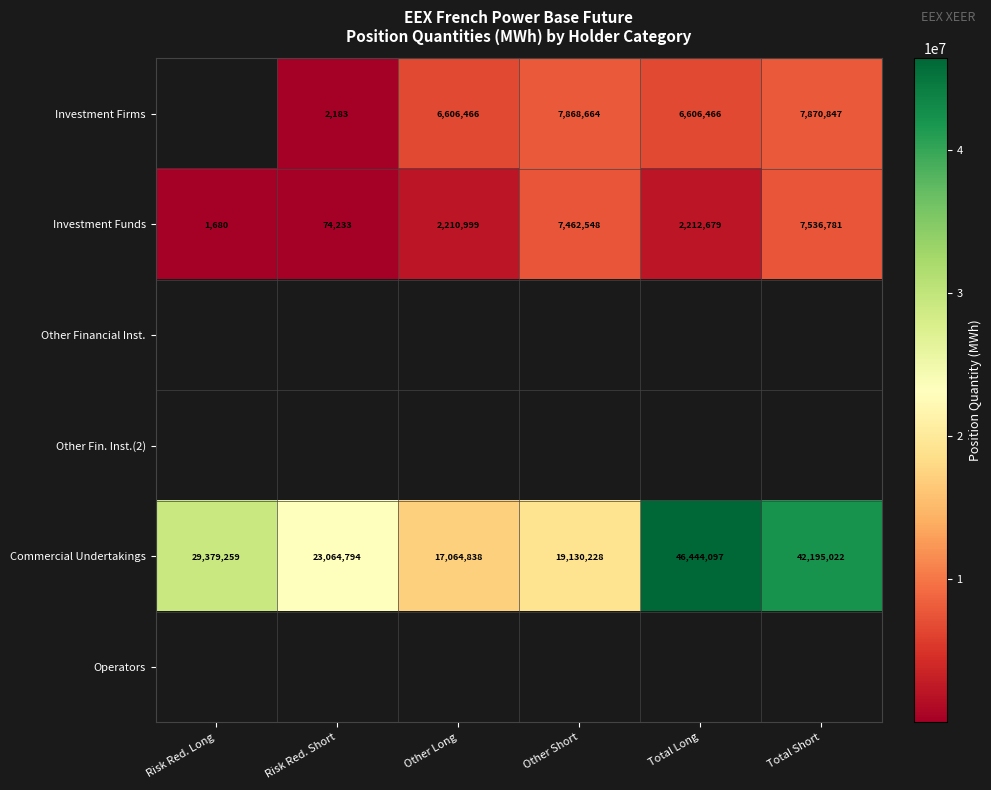

List the labels in order of Investment Funds value, smallest first.

Risk Red. Long, Risk Red. Short, Other Long, Total Long, Other Short, Total Short